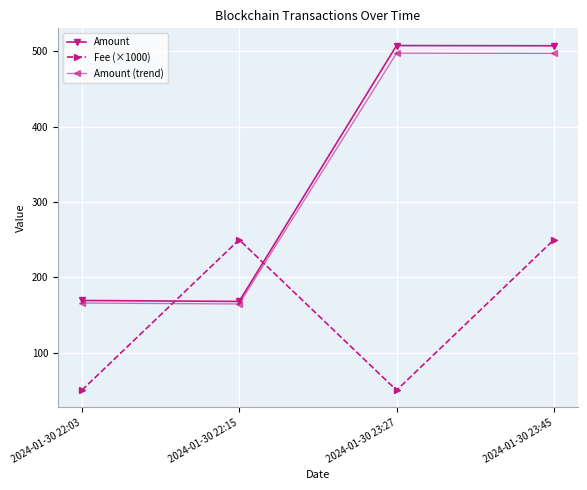

What is the sum of all Amount values?

1352.7